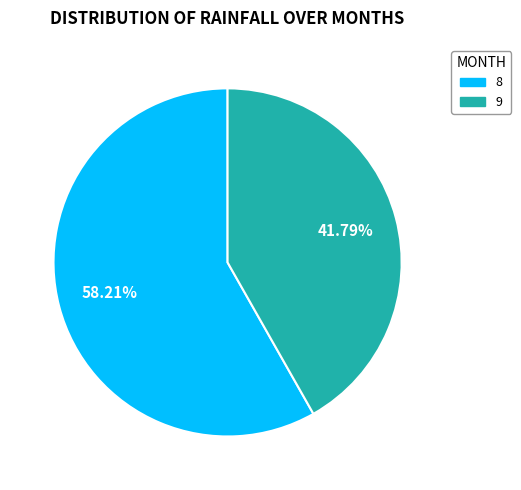

Combined, do 9 and 8 account for over 50%?

Yes